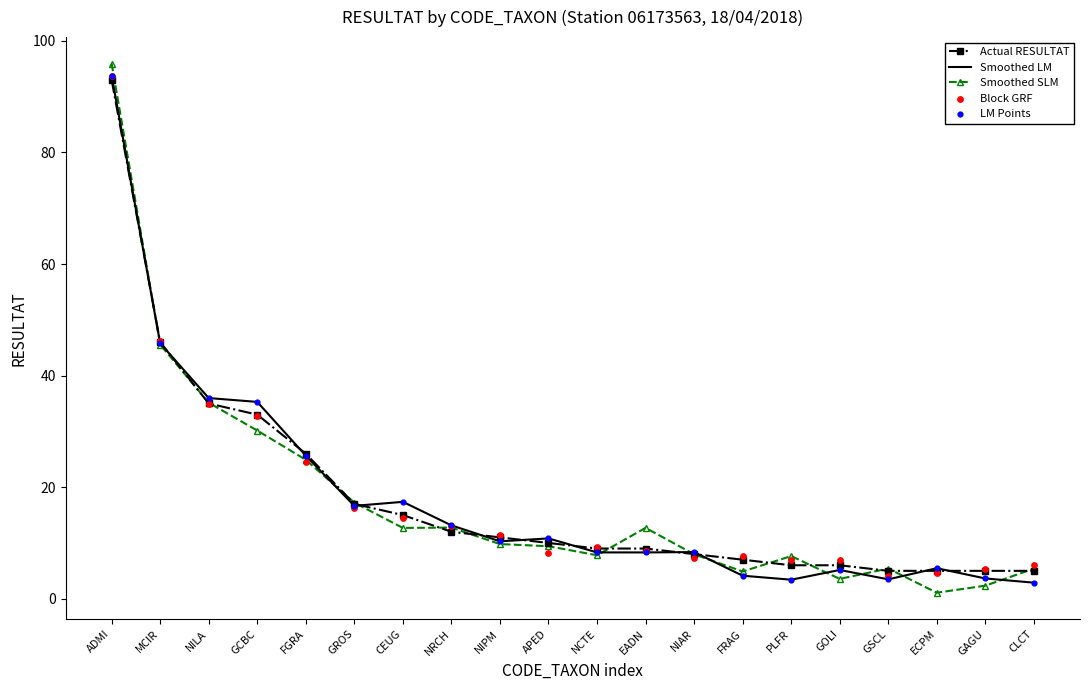

Which series has the widest spread of Y values?

Smoothed SLM